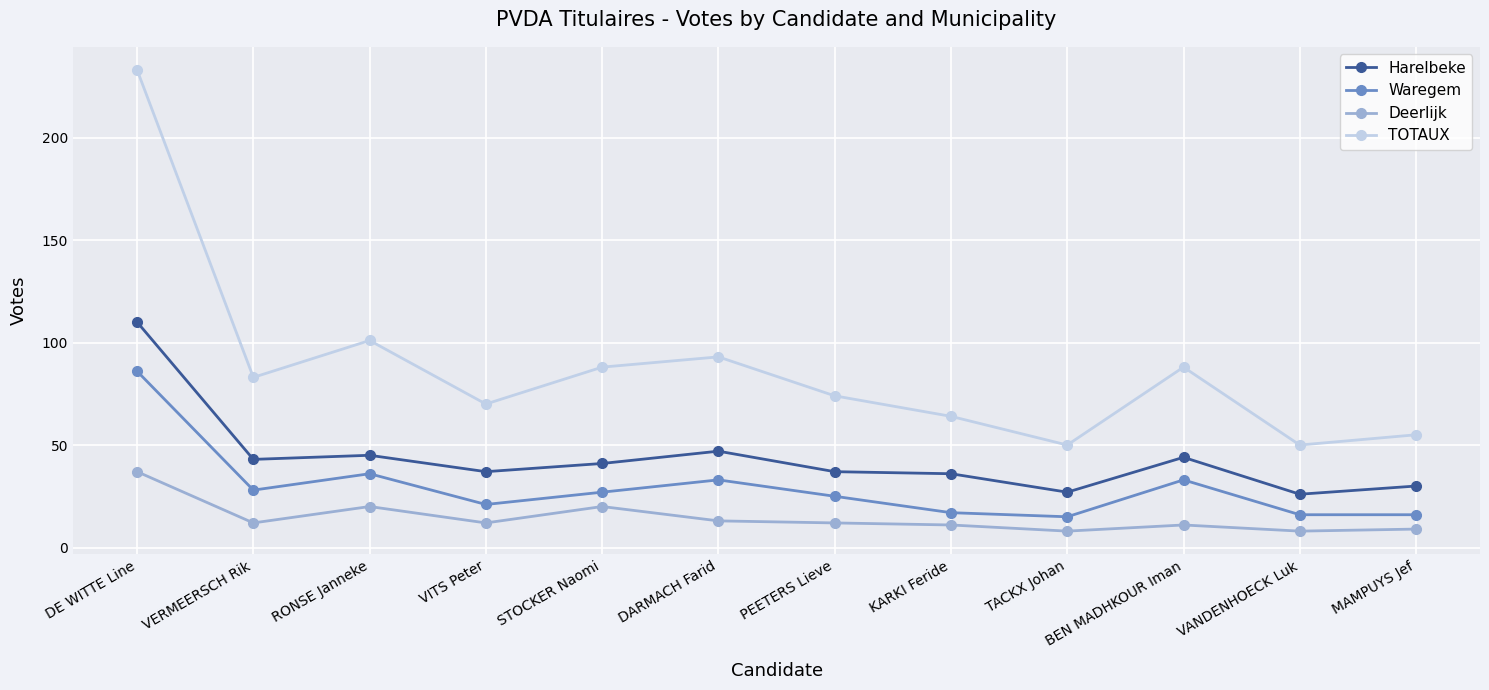

True or false: Waregem and Deerlijk cross at least once.

False